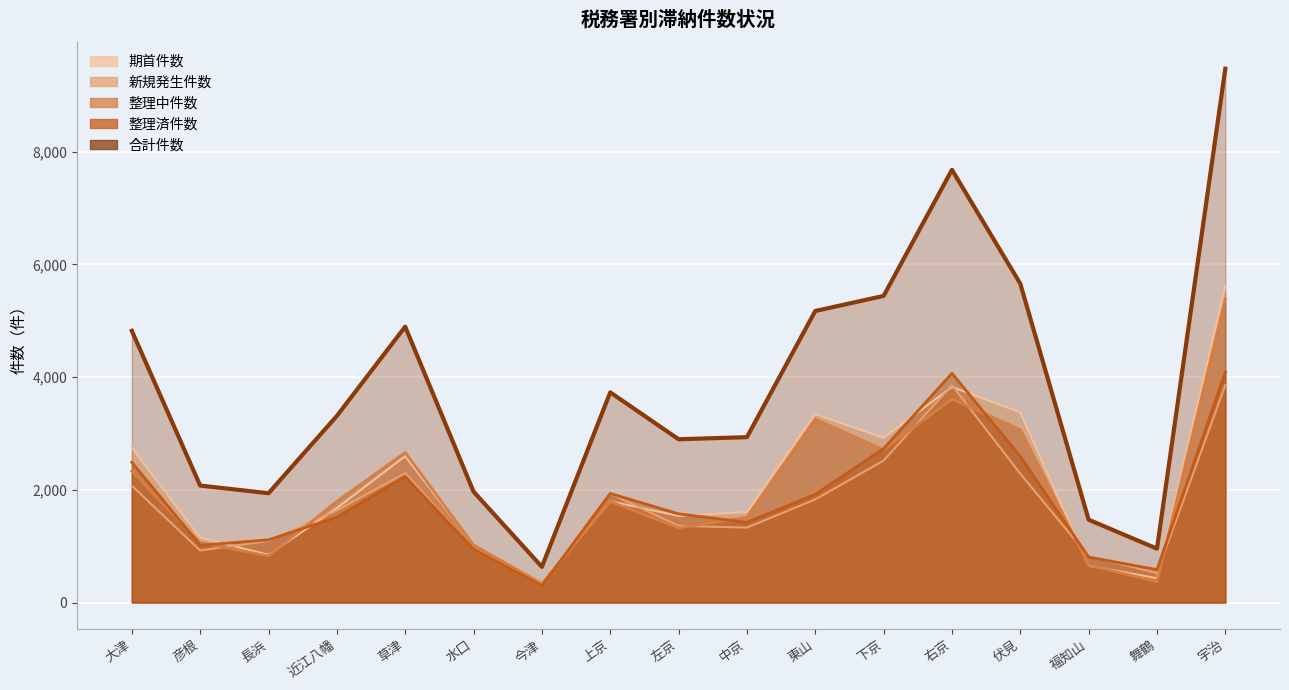

What is the total value across all series at 大津?

14466